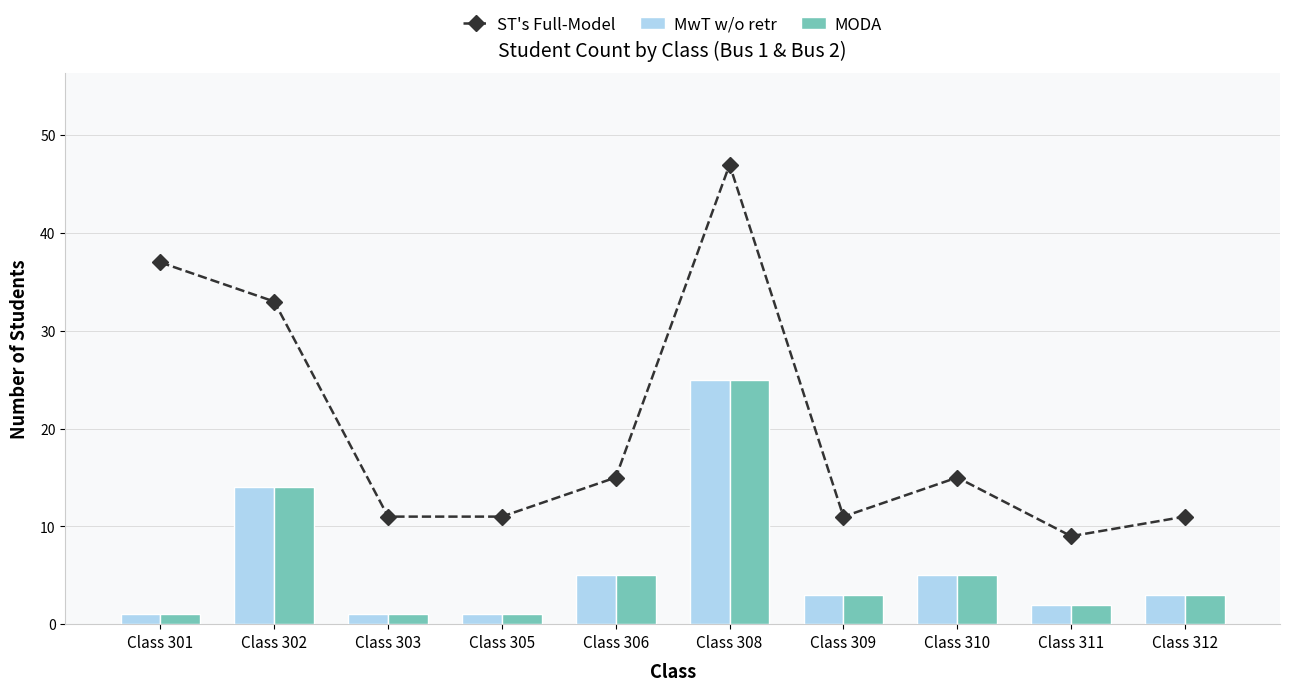

Is it true that ST's Full-Model equals 15 at Class 306?

True